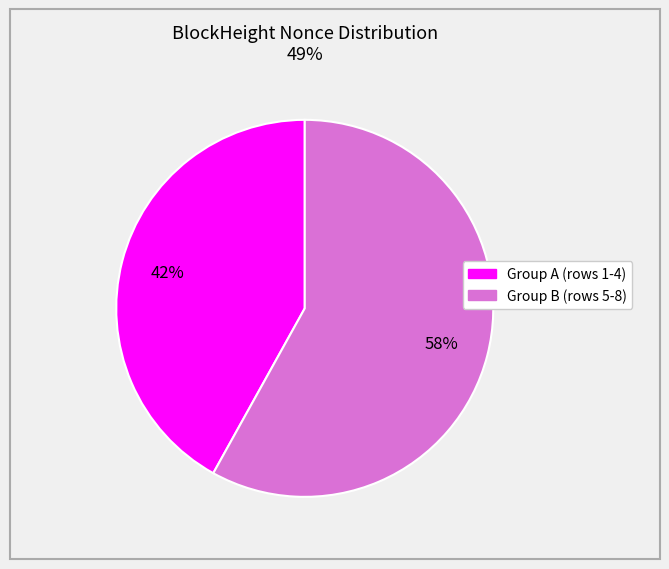

To the nearest percent, what is the average slice percentage?

50%